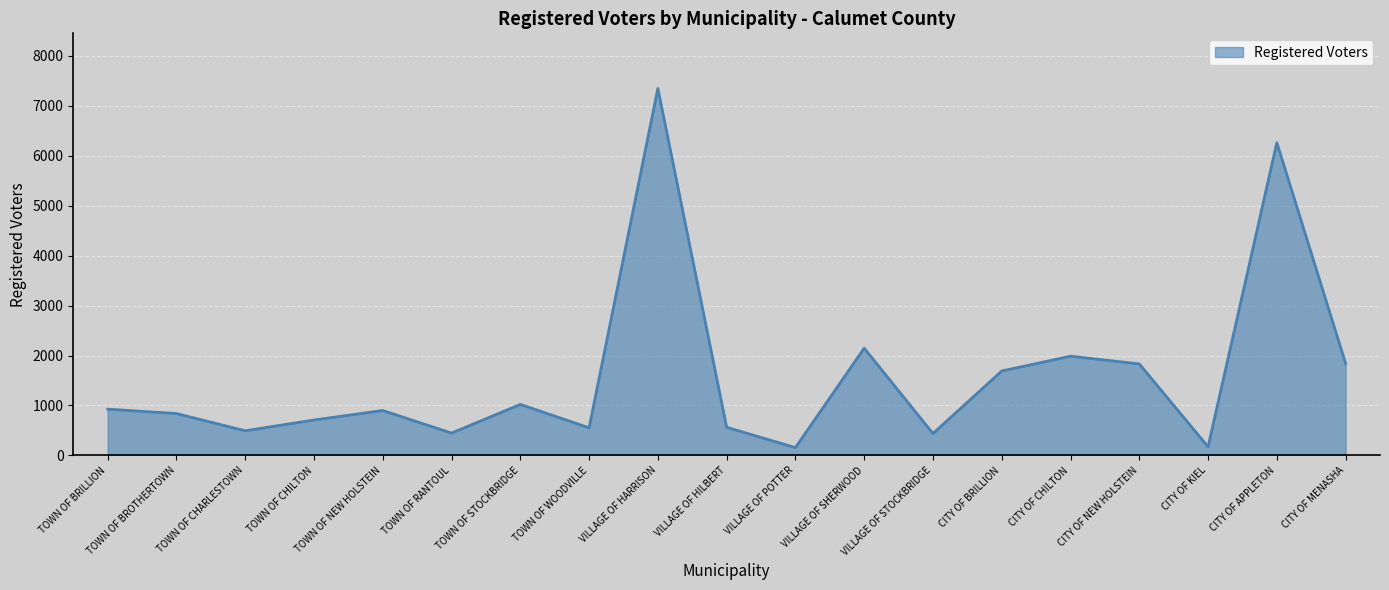

What is the difference between the maximum and minimum values?

7192